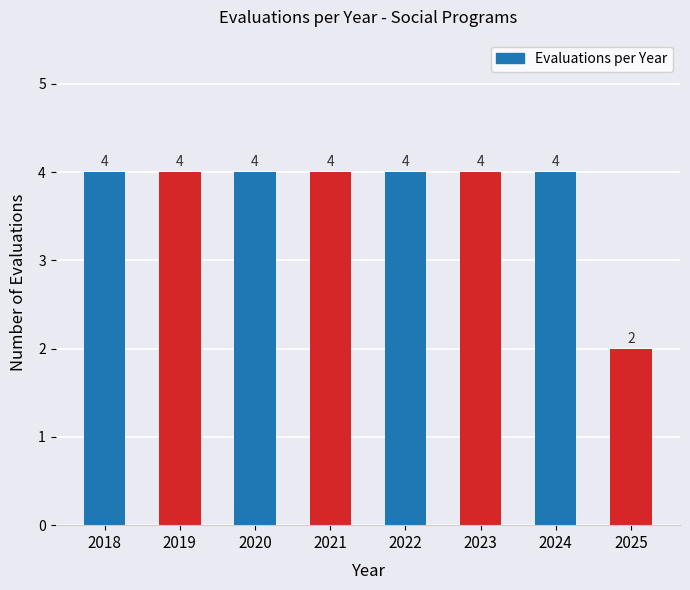

Reading left to right, what are all the values shown in this chart?

2018=4	2019=4	2020=4	2021=4	2022=4	2023=4	2024=4	2025=2